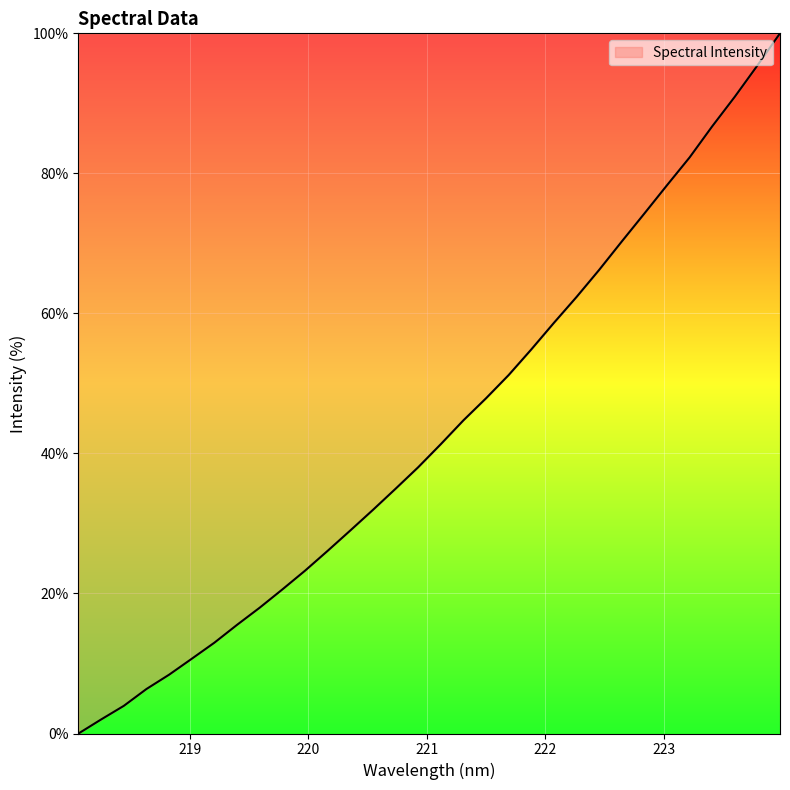

What is the greatest value displayed?

100.0